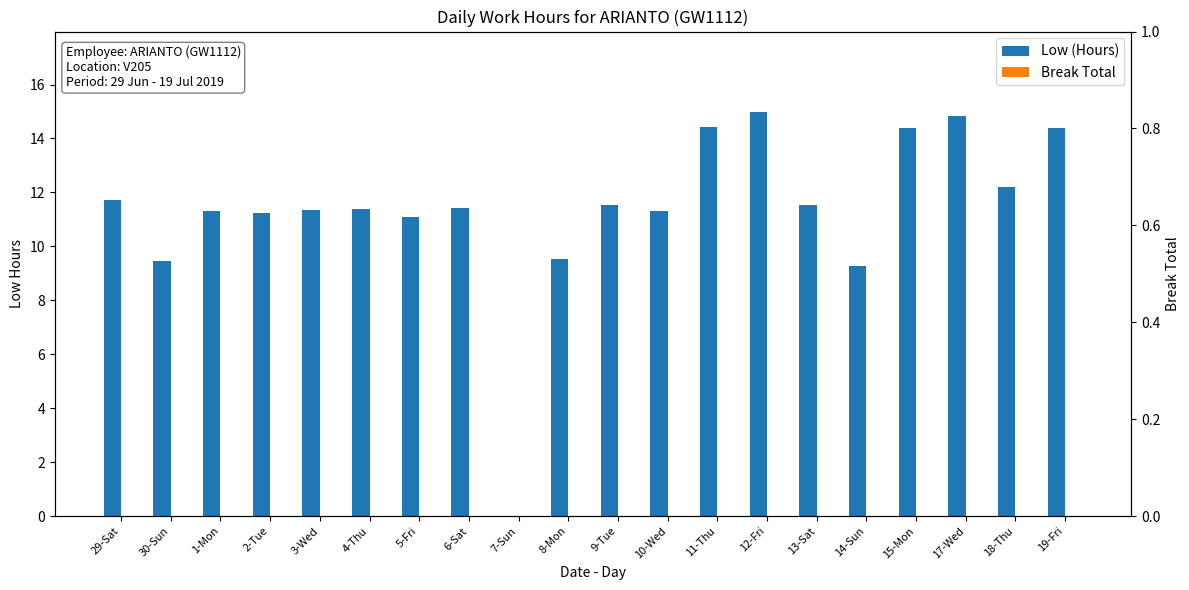

What is the total value across all series at 14-Sun?

9.3